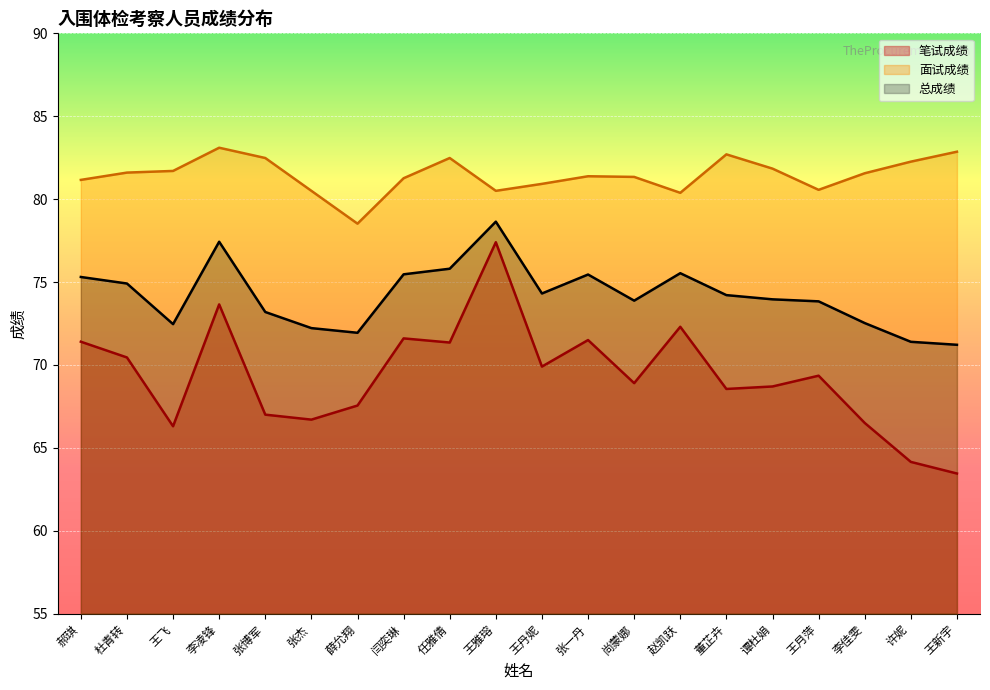

What are all the series names shown in the legend?

笔试成绩, 面试成绩, 总成绩